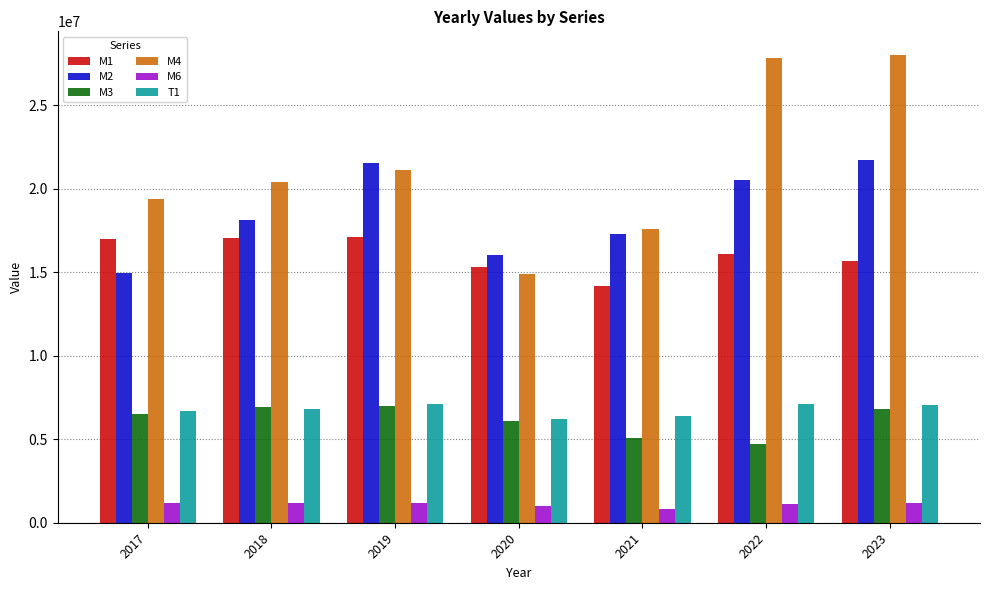

What is the sum of all M2 values?

130151489.1